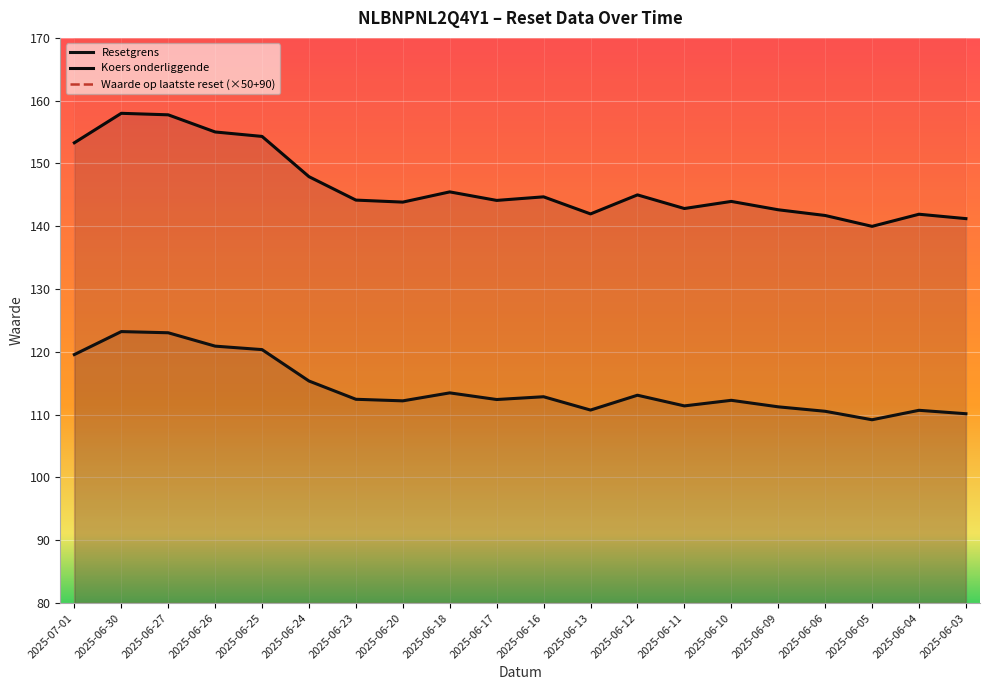

Read the Koers onderliggende value at 2025-06-04.

141.9